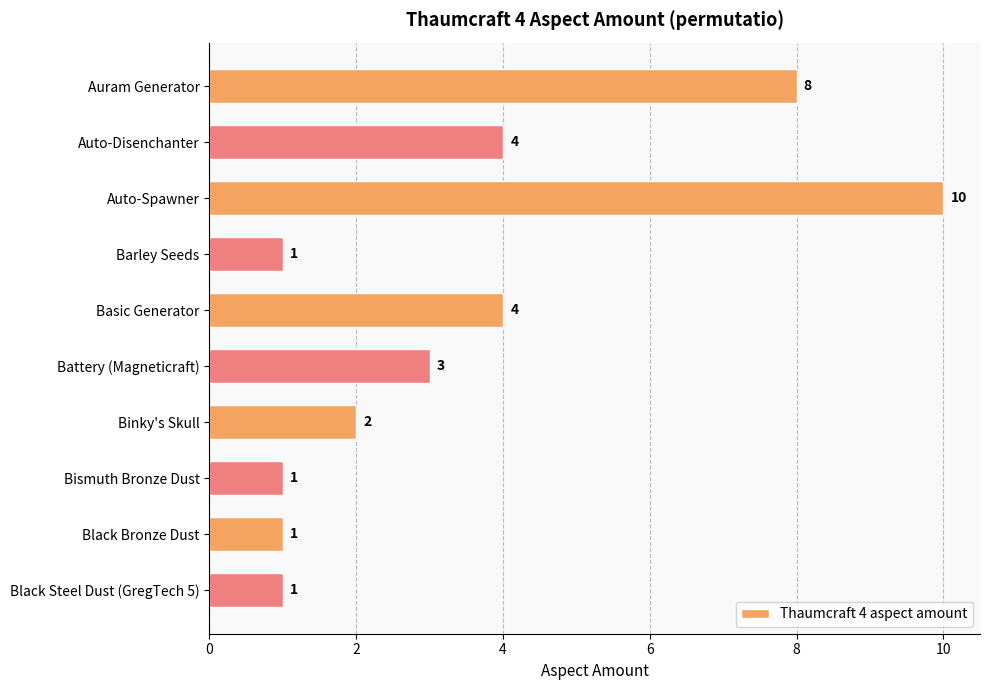

How many bars are there in total?

10